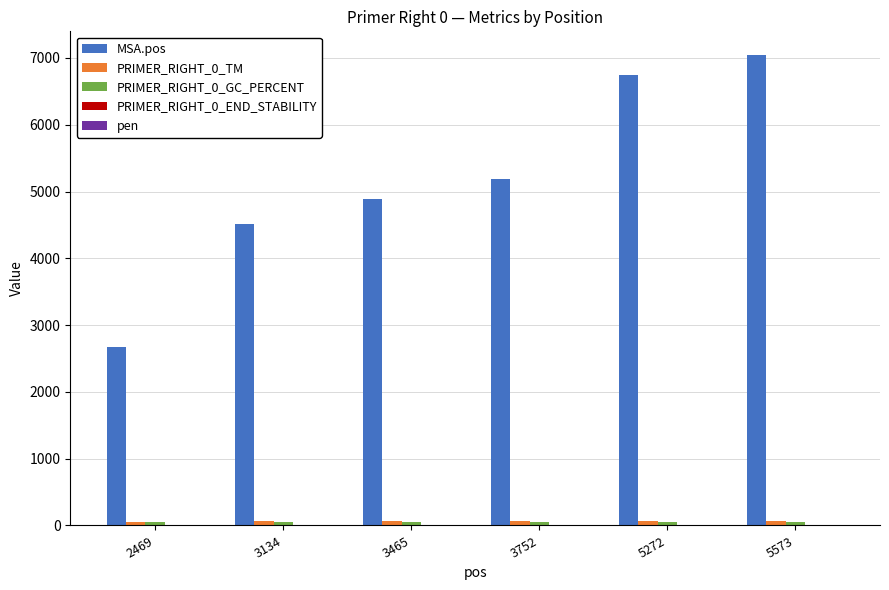

Count the number of categories in the chart.

6